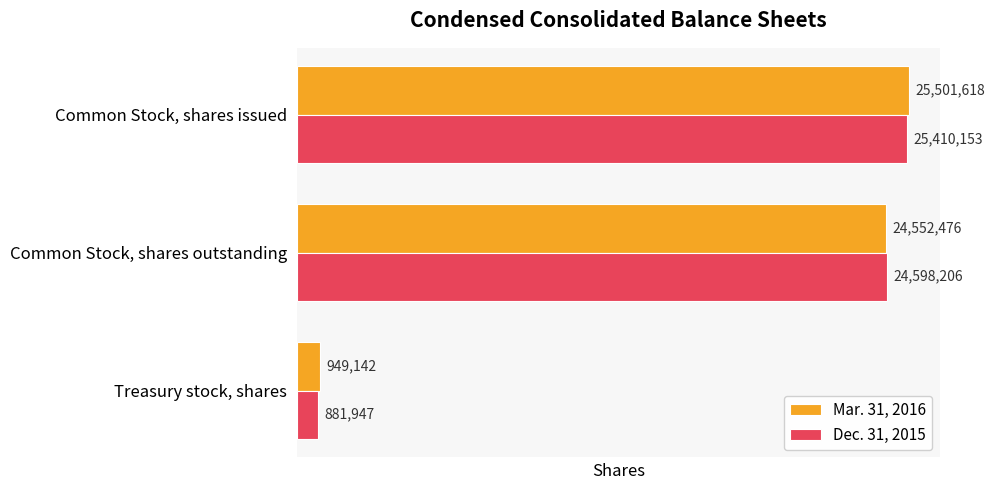

Between Common Stock, shares outstanding and Treasury stock, shares, which series saw the biggest shift?

Dec. 31, 2015